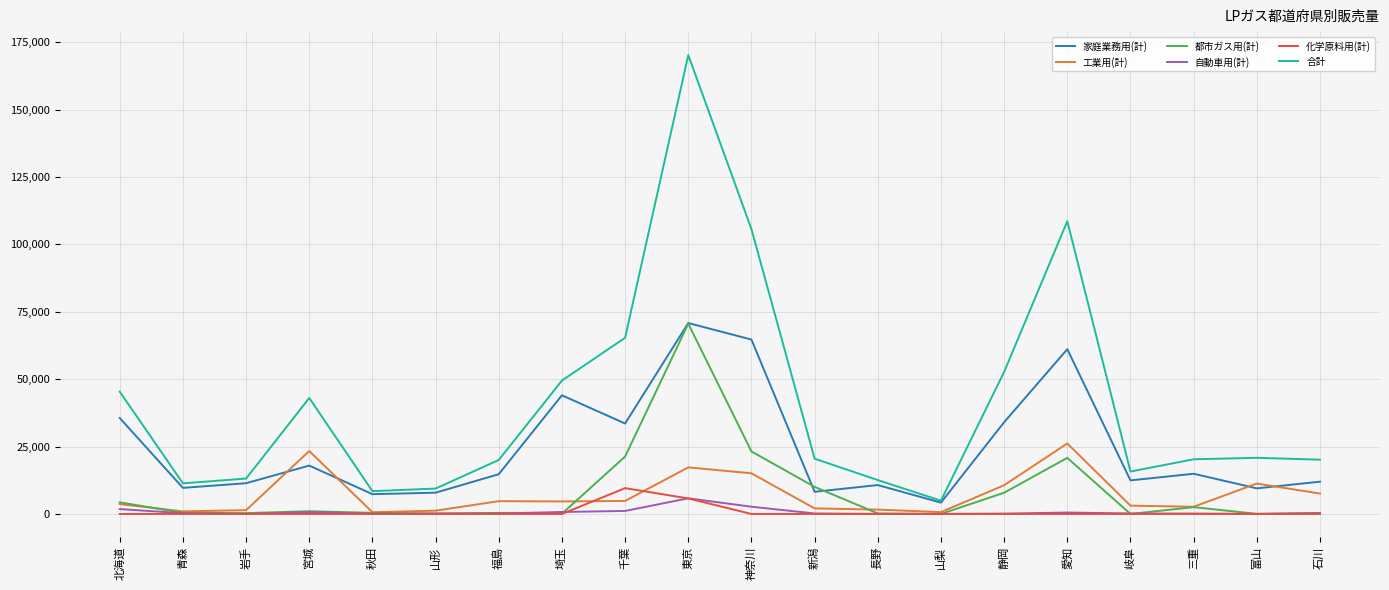

What is the sum of the 自動車用(計) values at 岐阜 and 埼玉?

922